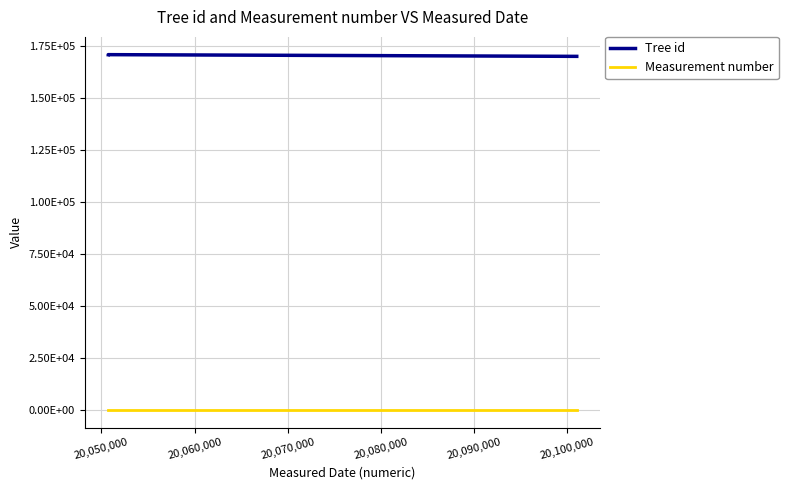

Read the Measurement number value at 20,050,000.

1